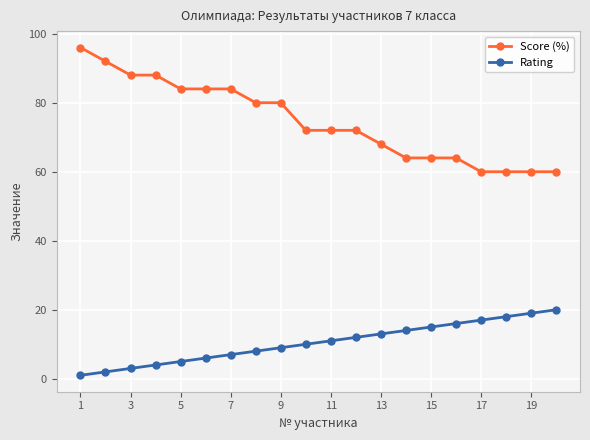

True or false: Rating has more than 0 interior local peaks.

False